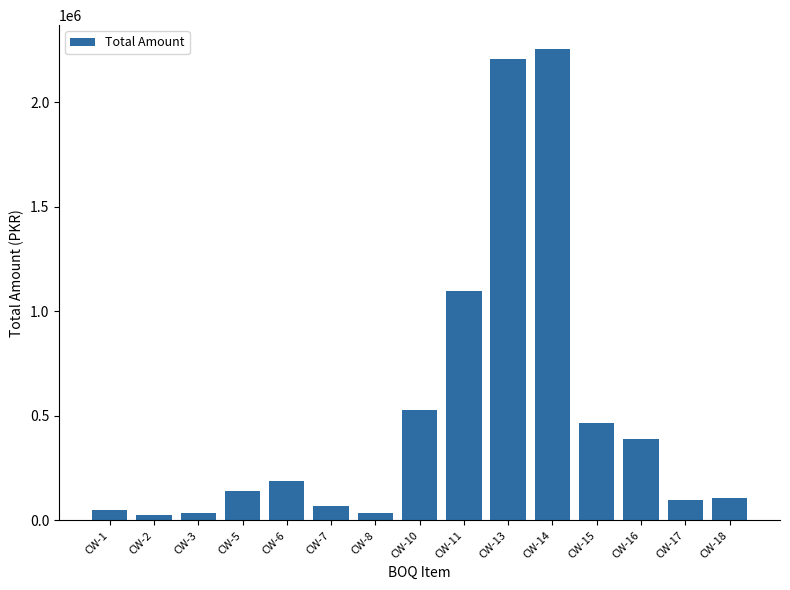

Is it true that the value at CW-10 is 525774.9?

True